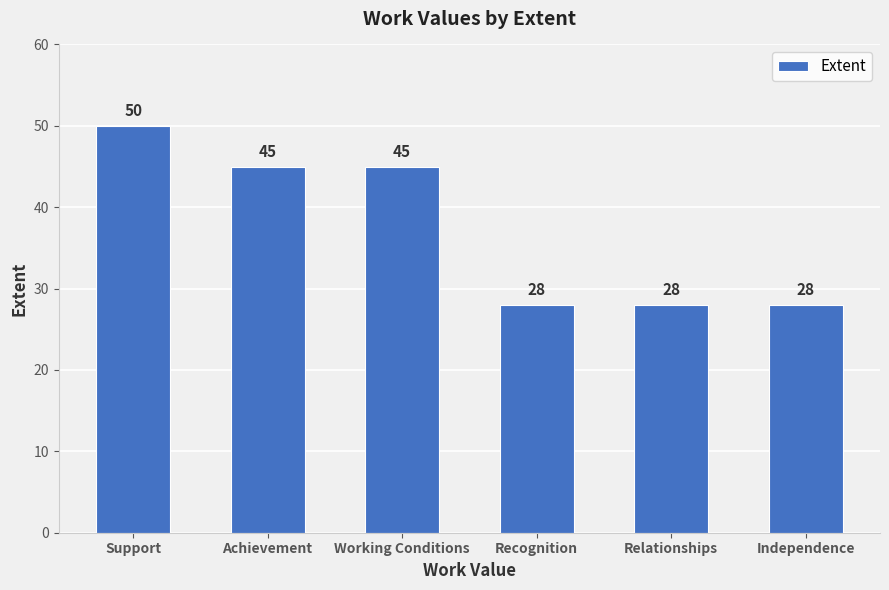

What is the average value?

37